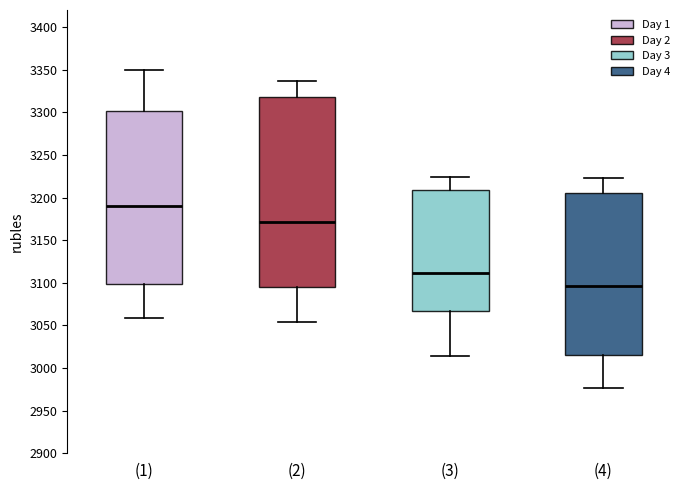

Which box has the lowest median line?

(4)